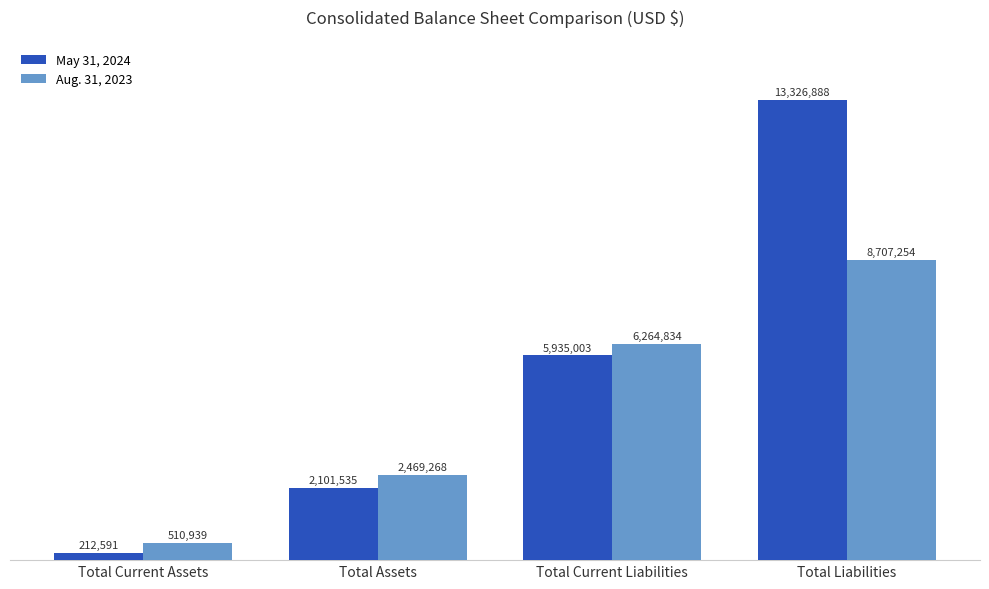

What is the value of the May 31, 2024 bar at the 3rd from the left?

5935003